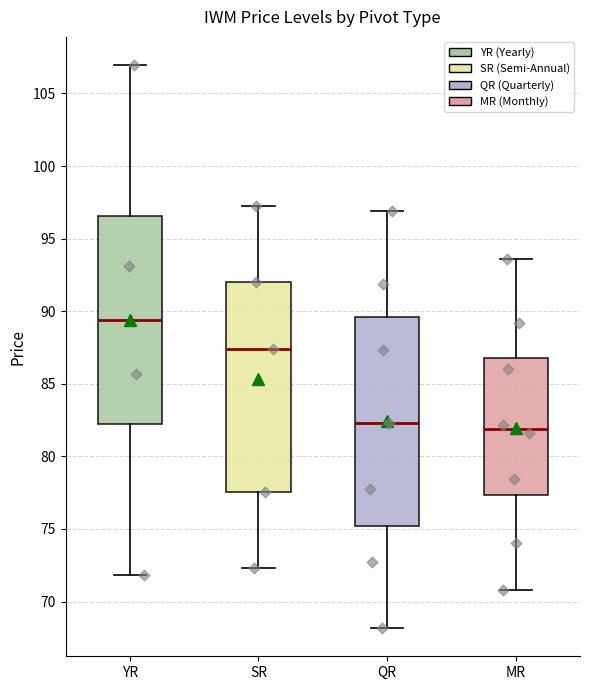

Where does the lower whisker of the box for YR end on the y-axis? The values are not printed on the chart, so give them approximately, as read against the axis.

72.0